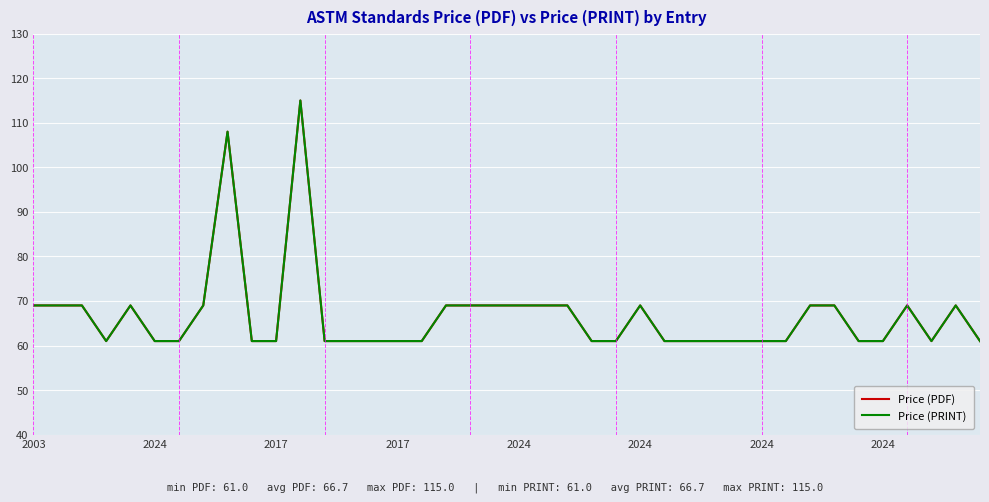

Reading right to left, transcribe all the data shown in this chart.

Price (PDF): 61	69	61	69	61	61	69	69	61	61	61	61	61	61	69	61	61	69	69	69	69	69	69	61	61	61	61	61	115	61	61	108	69	61	61	69	61	69	69	69
Price (PRINT): 61	69	61	69	61	61	69	69	61	61	61	61	61	61	69	61	61	69	69	69	69	69	69	61	61	61	61	61	115	61	61	108	69	61	61	69	61	69	69	69